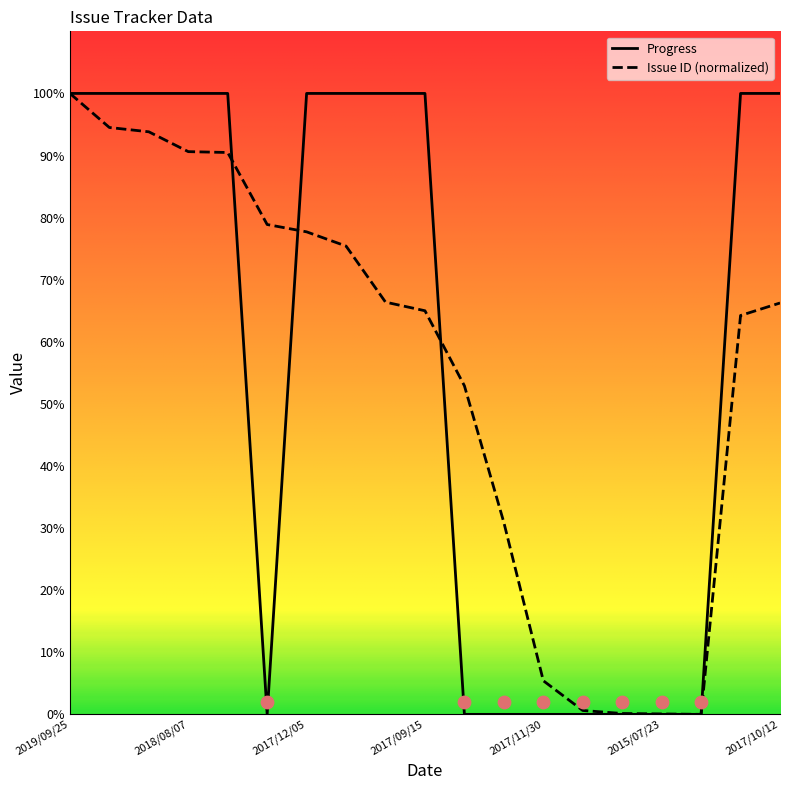

Which series contains the lowest Y value?

Issue ID